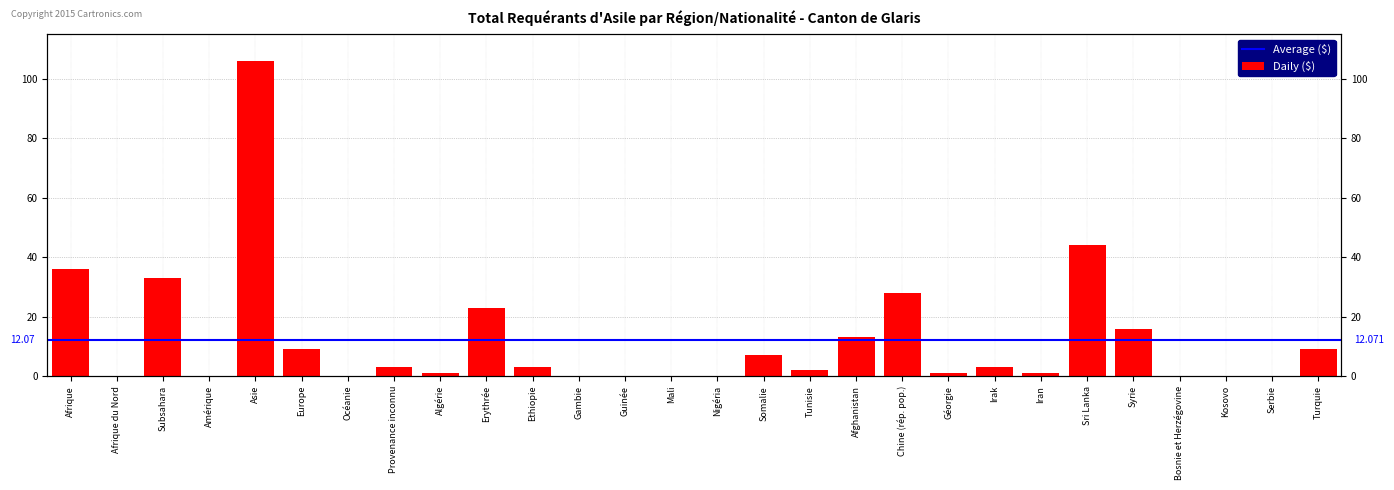

Count the number of values greater than 3.

11